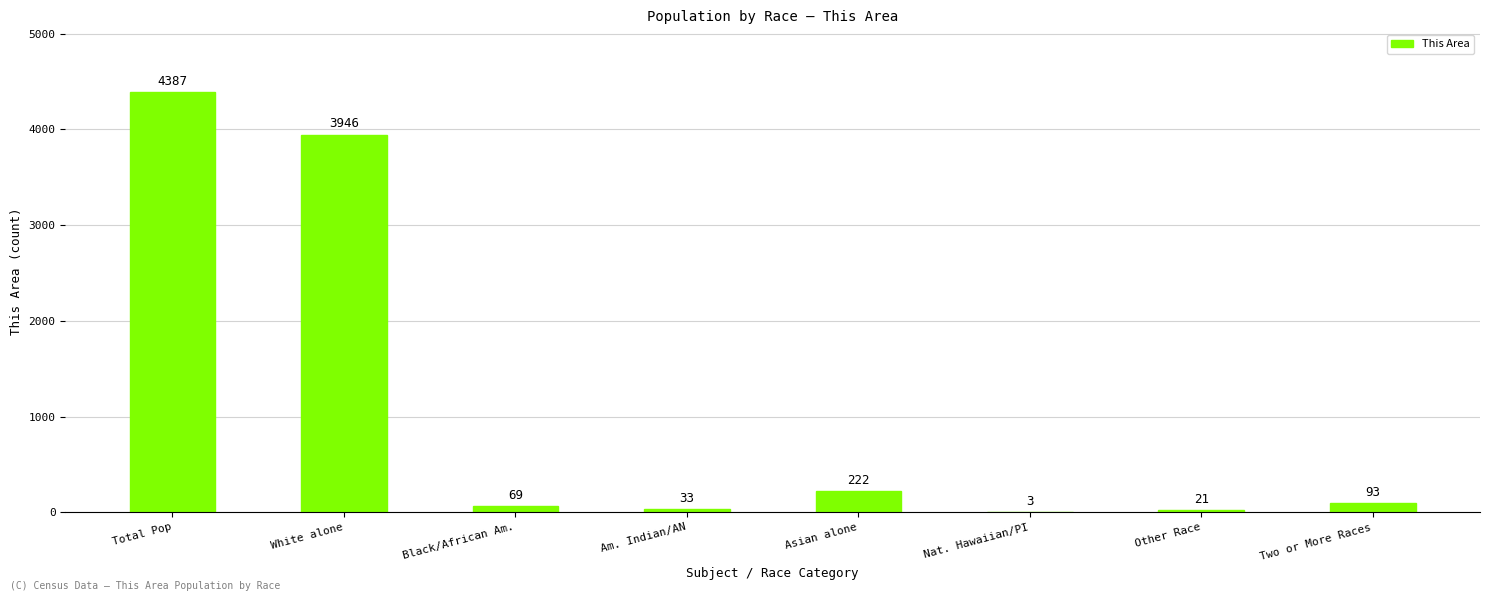

Reading right to left, extract all data points from this chart.

Two or More Races=93	Other Race=21	Nat. Hawaiian/PI=3	Asian alone=222	Am. Indian/AN=33	Black/African Am.=69	White alone=3946	Total Pop=4387